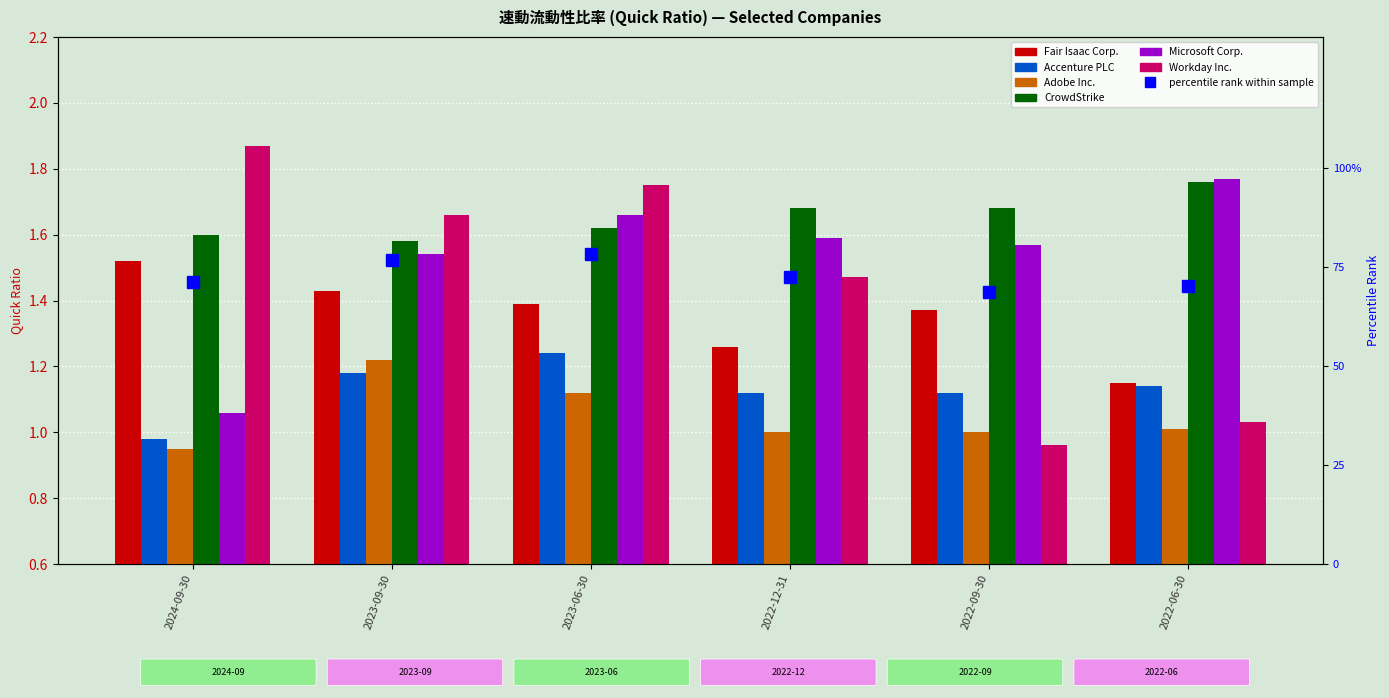

At which label is Fair Isaac Corp. closest to 1?

2022-06-30